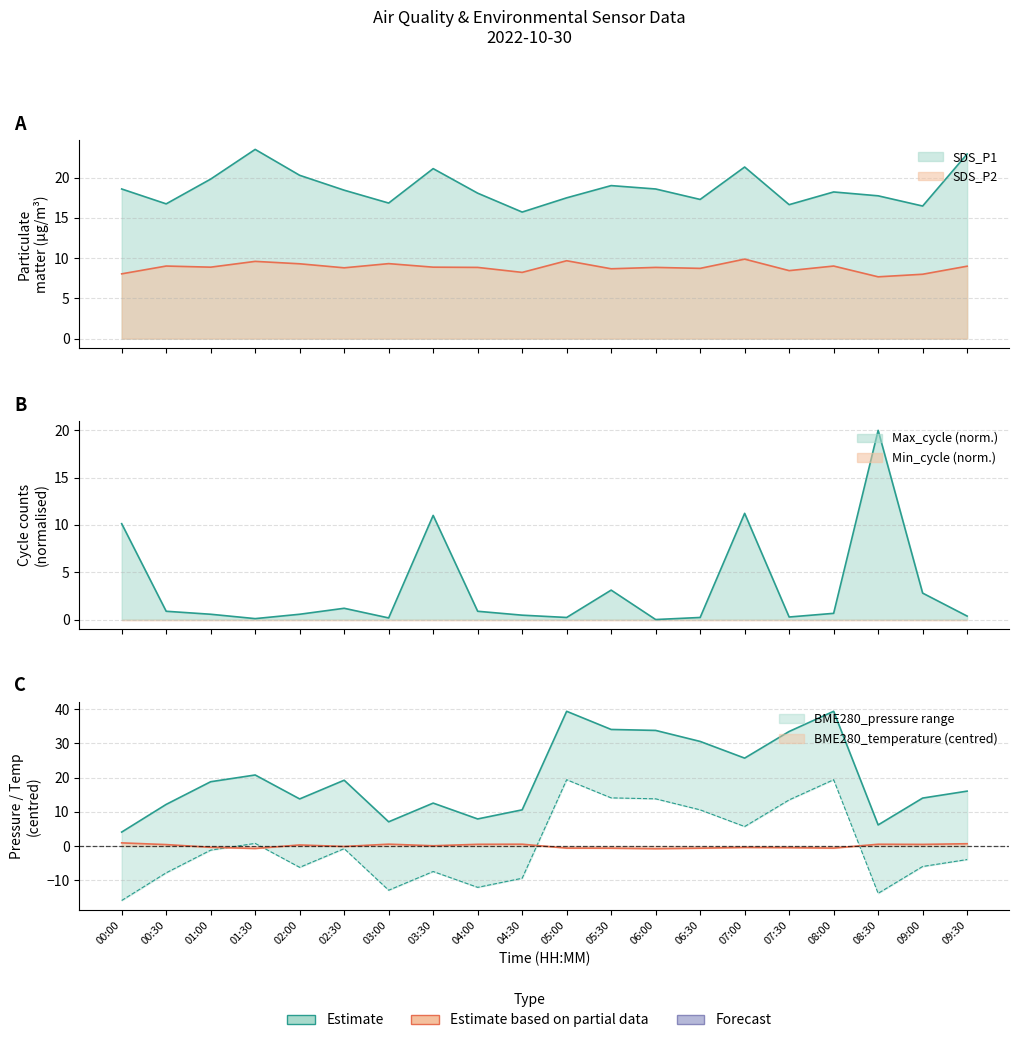

Between 04:00 and 05:00, which series saw the biggest shift?

BME280_temperature